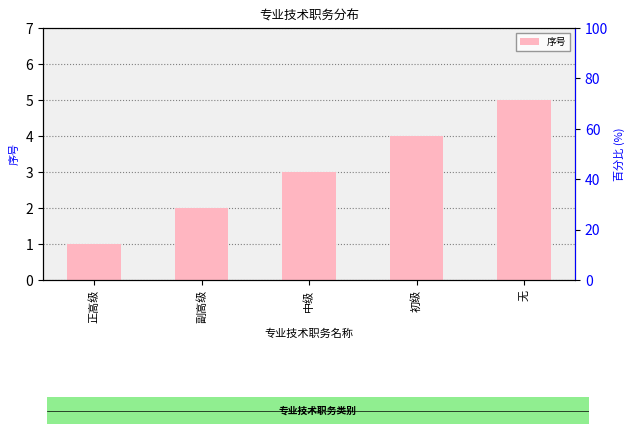

Are the bars horizontal?

No